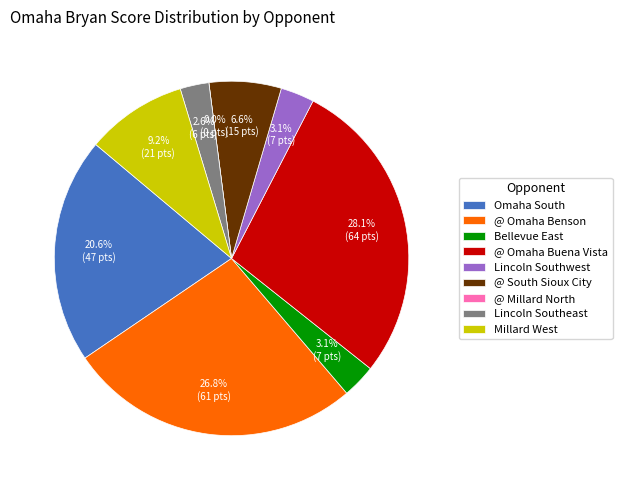

Approximately how many times larger is the value at Bellevue East compared to Millard West?

0.3